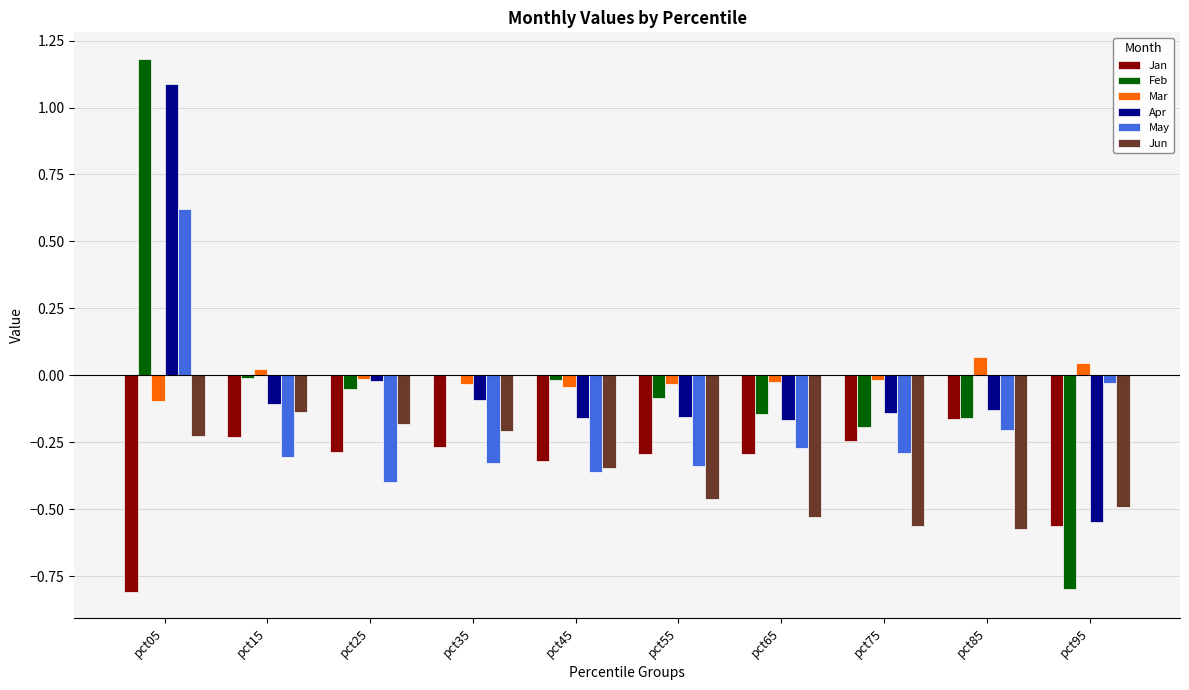

At which category is the sum across all series the highest?

pct05